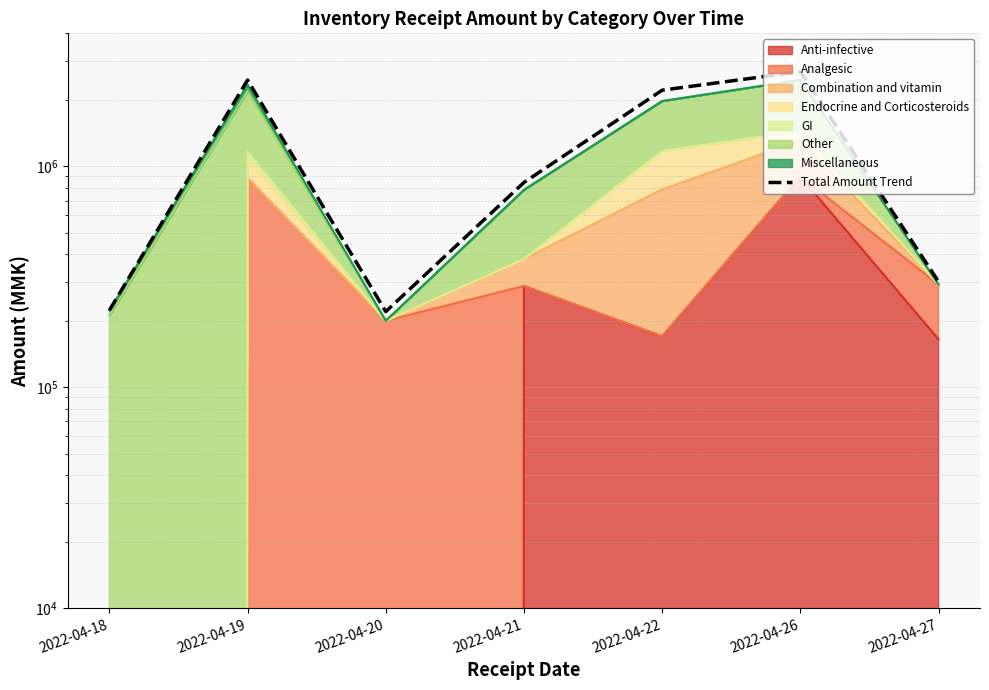

At which category does the data reach its first local valley?

2022-04-20